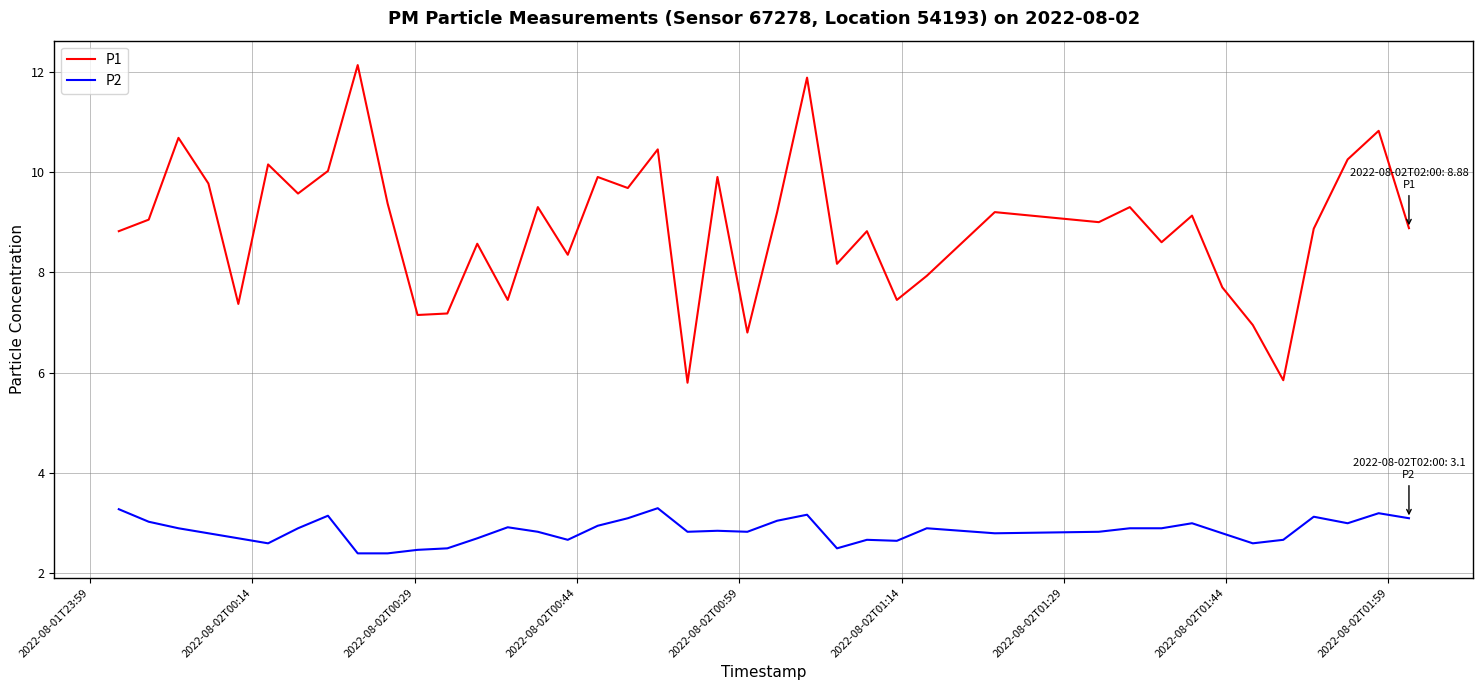

What is the minimum value for P2?

2.4